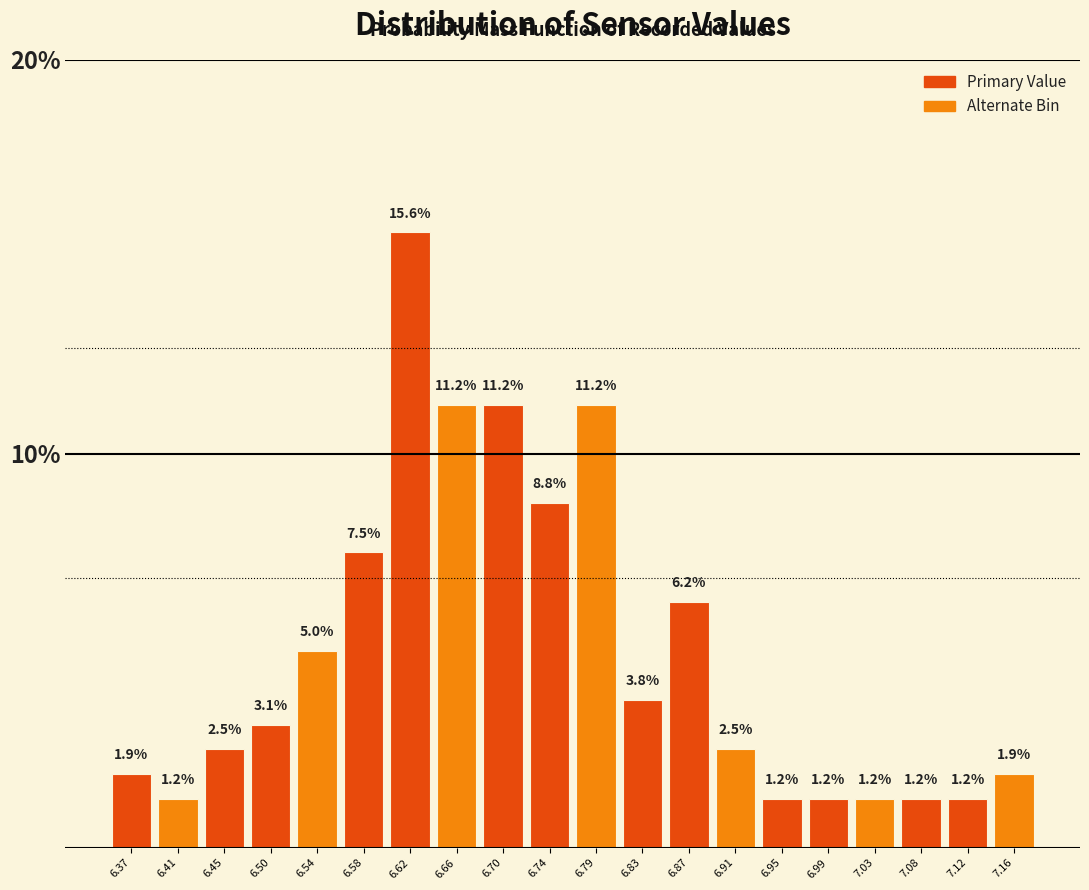

Which range on the x-axis has the tallest bar?

6.600 to 6.640